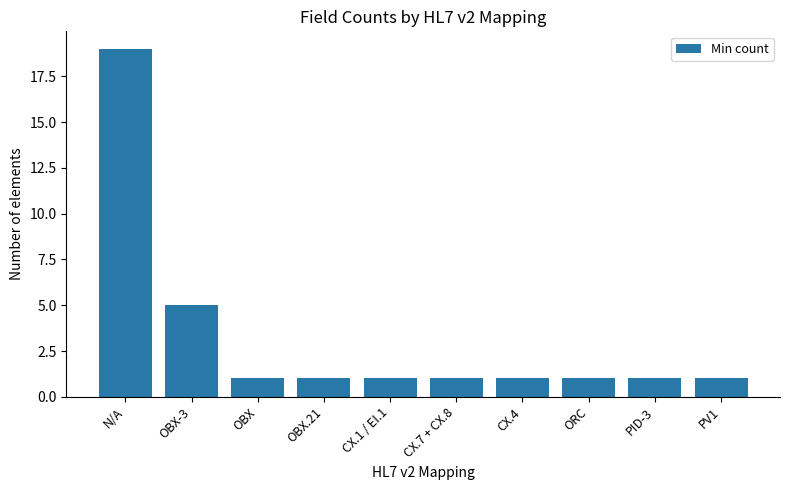

What is the difference between the second highest and minimum values?

4